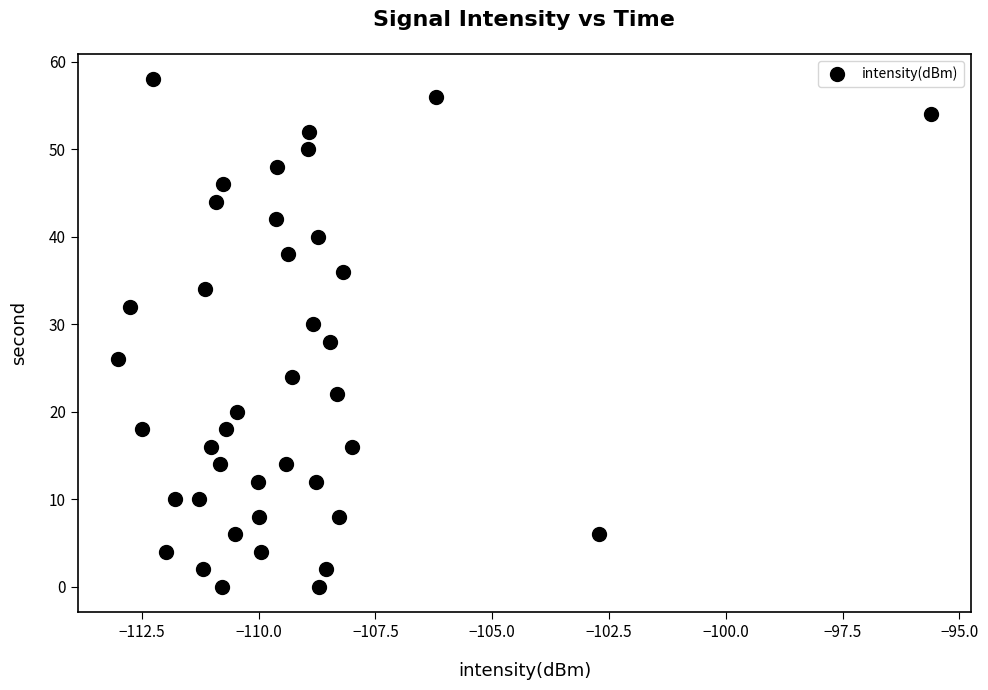

What is the range of Y values (max minus min)?

58